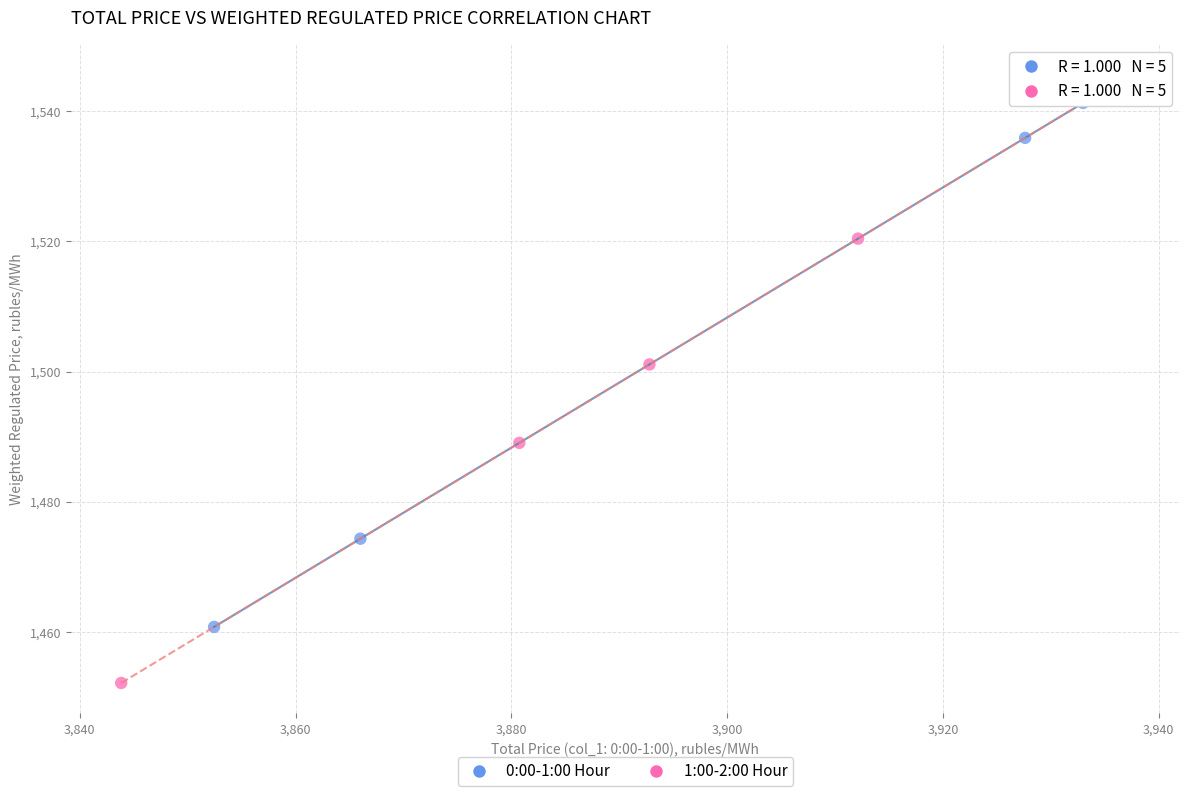

What are all the series names shown in the legend?

0:00-1:00 Hour, 1:00-2:00 Hour